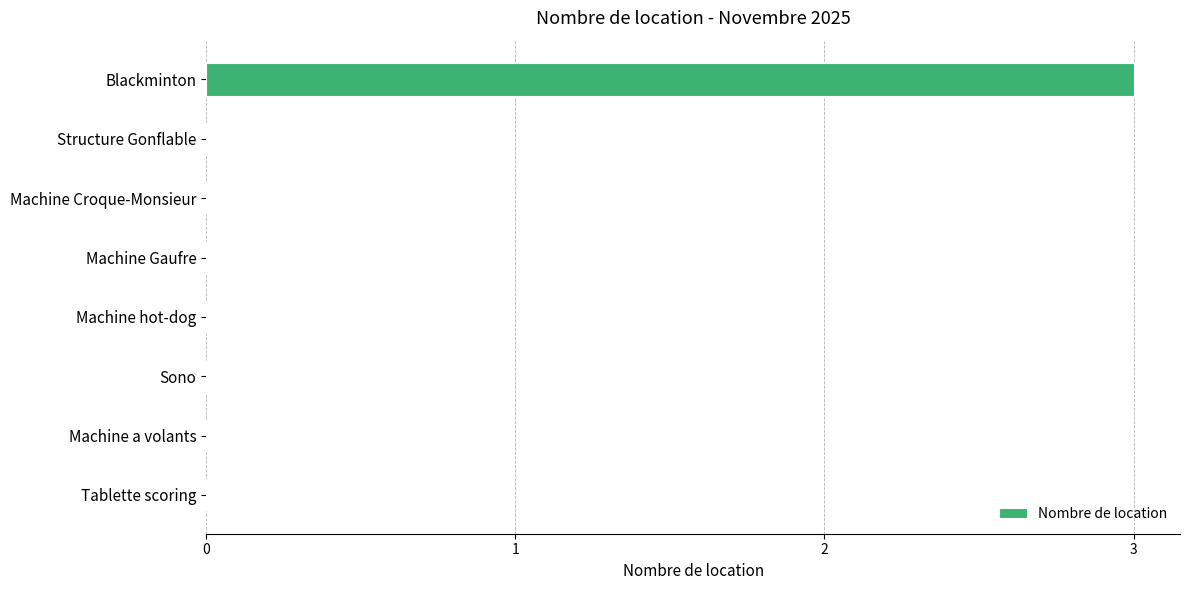

Reading top to bottom, transcribe all the data shown in this chart.

Blackminton=3	Structure Gonflable=0	Machine Croque-Monsieur=0	Machine Gaufre=0	Machine hot-dog=0	Sono=0	Machine a volants=0	Tablette scoring=0